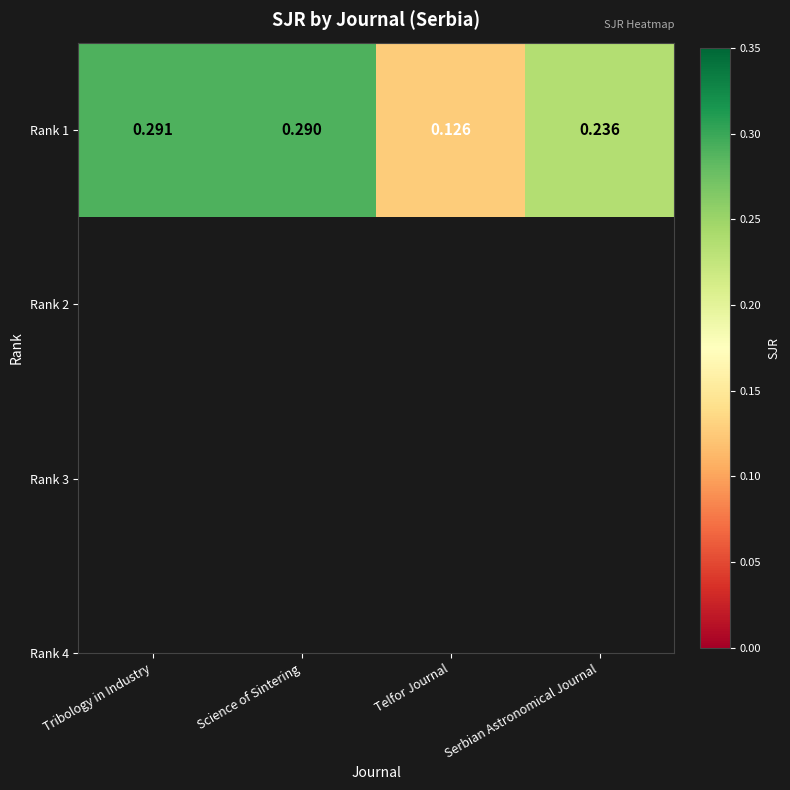

Reading right to left, list all the values displayed in this chart.

0.2	0.1	0.3	0.3